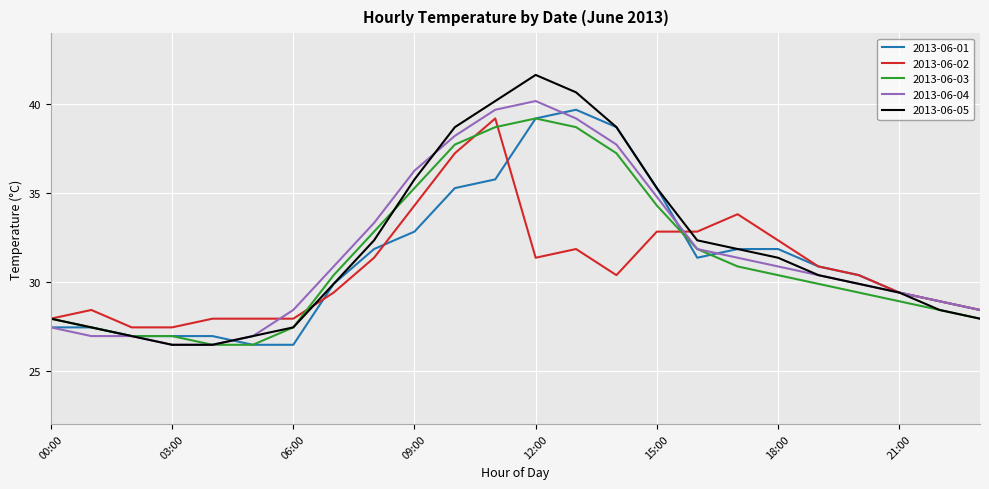

Which series has the largest range (max minus min)?

2013-06-05